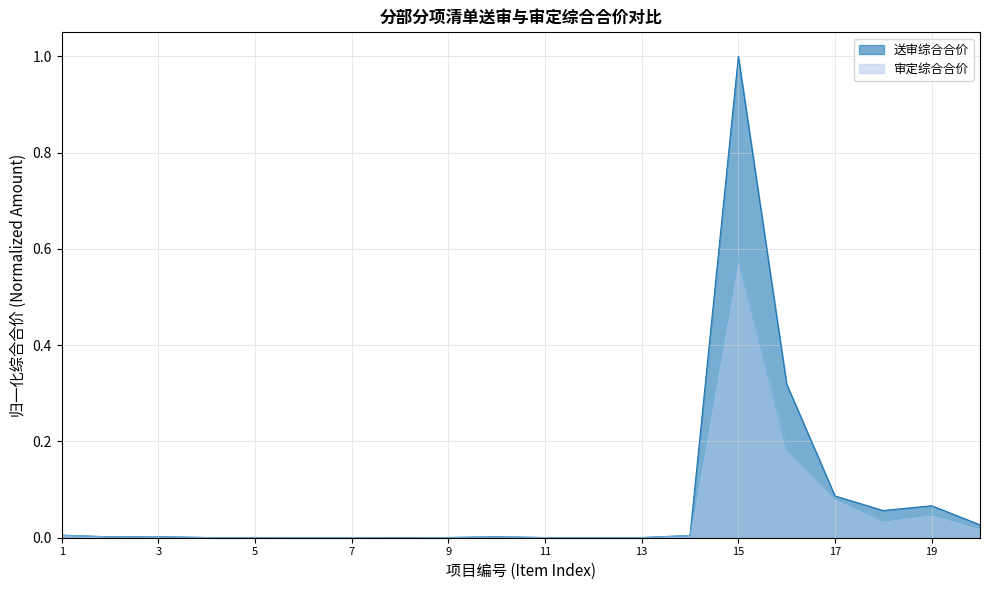

Which category has the highest value across all series?

15